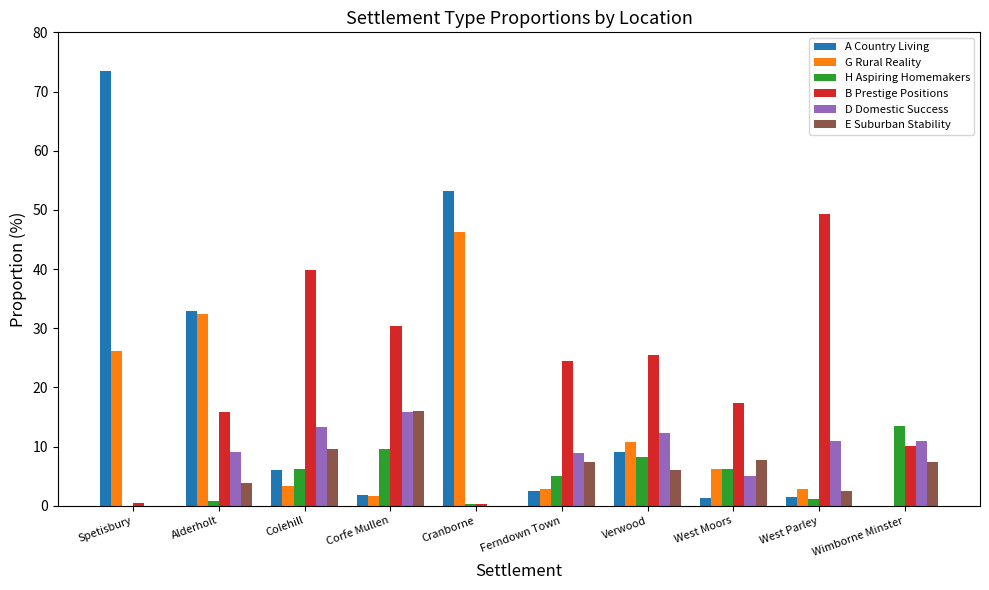

What is the sum of all A Country Living values?

181.7